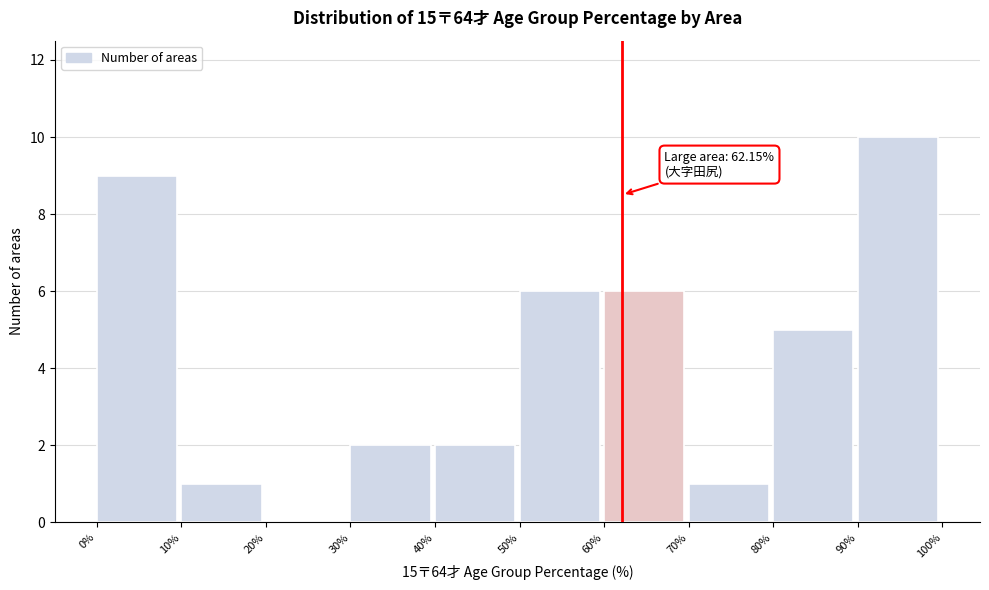

Which range on the x-axis has the tallest bar?

90% to 100%